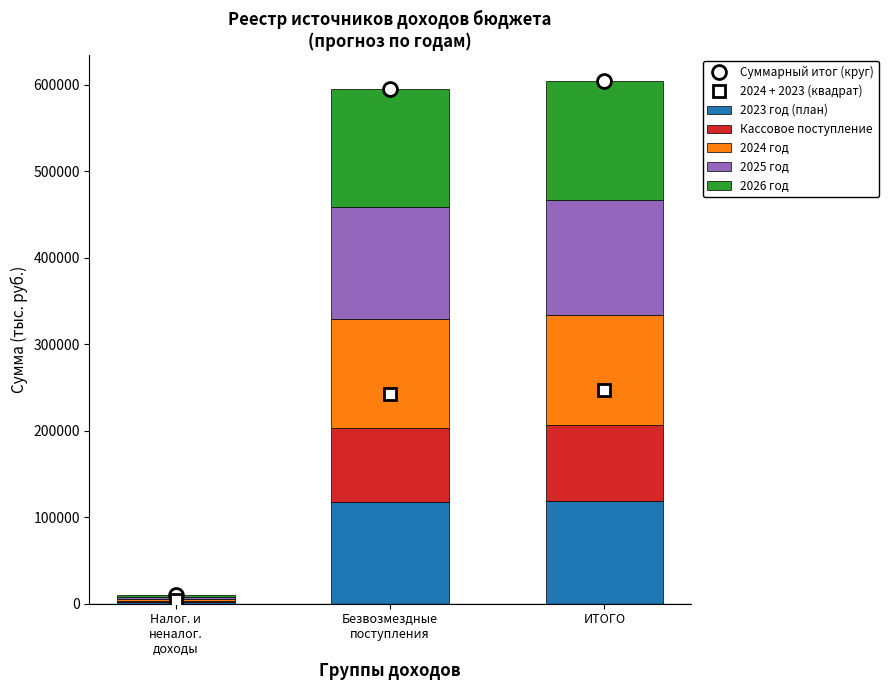

At which label does 2023 год (план) first exceed 117242?

ИТОГО